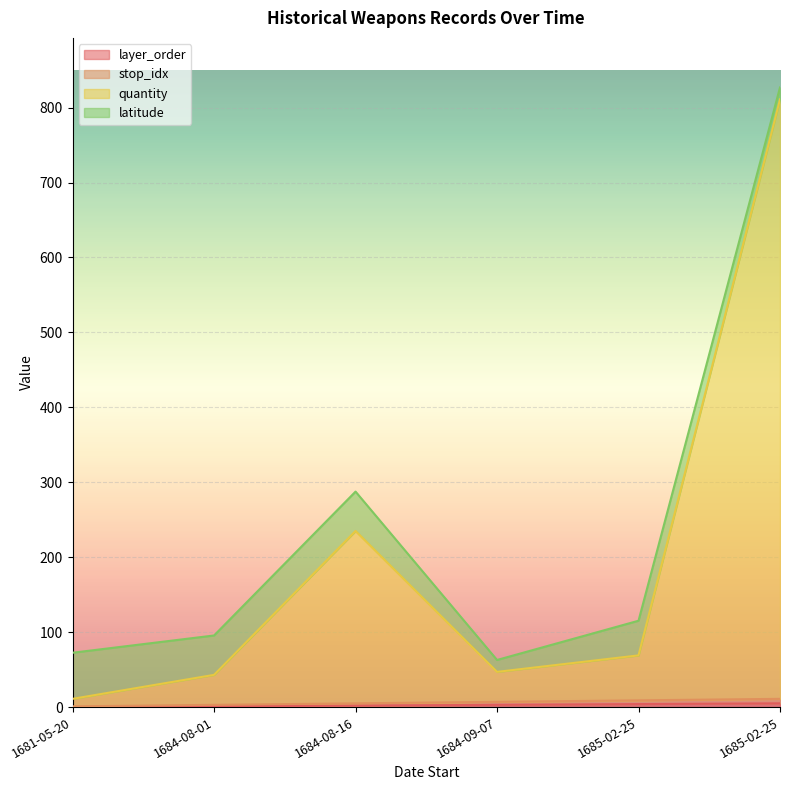

The value of stop_idx at 1684-08-16 is 5. True or false?

True